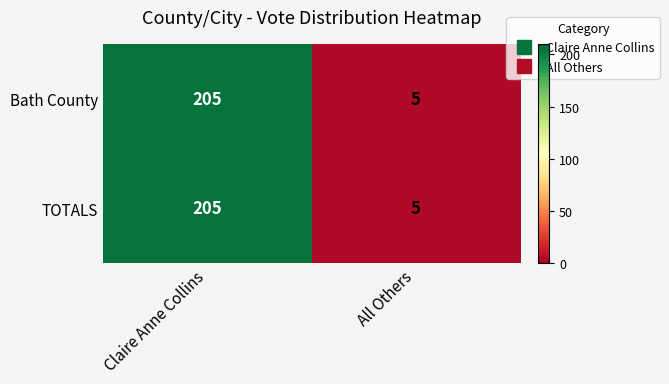

What is the difference between the maximum and minimum values in the TOTALS series?

200